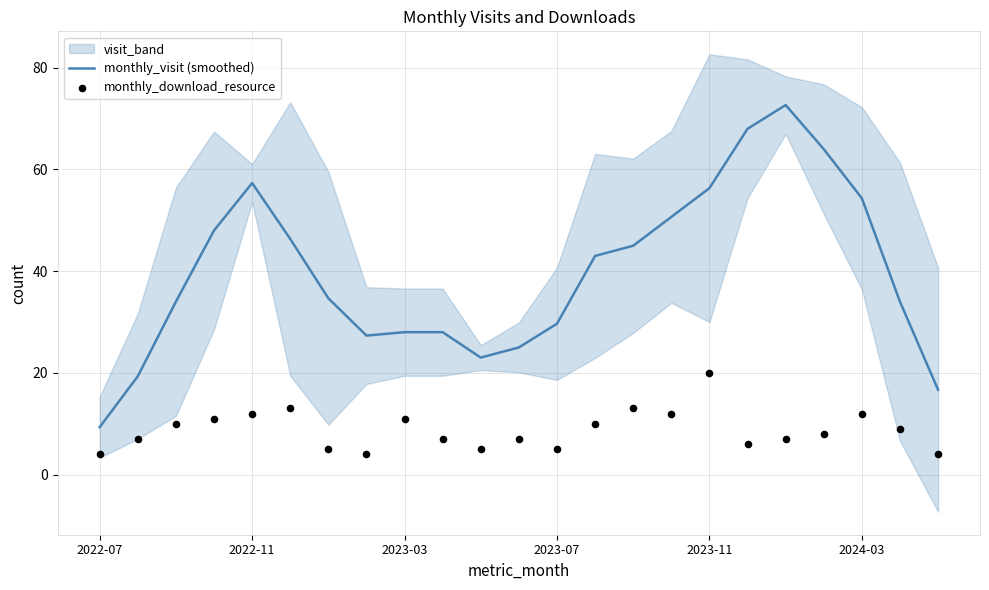

Which series contains the highest Y value?

monthly_visit (smoothed)